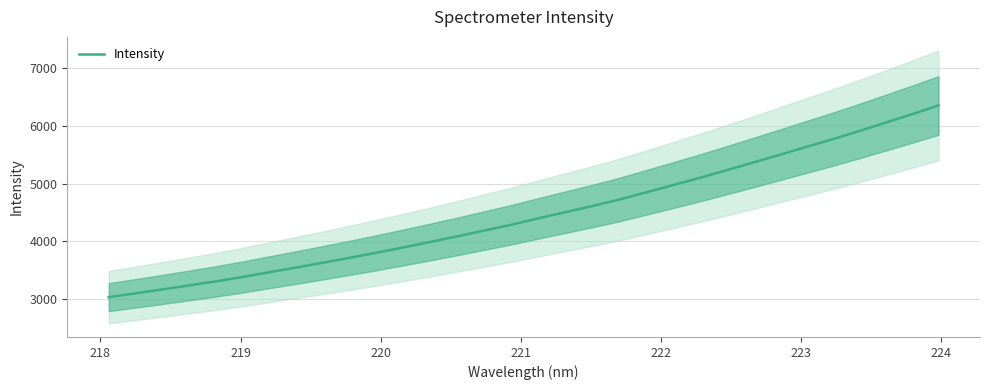

What is the minimum value for Intensity?

3030.2